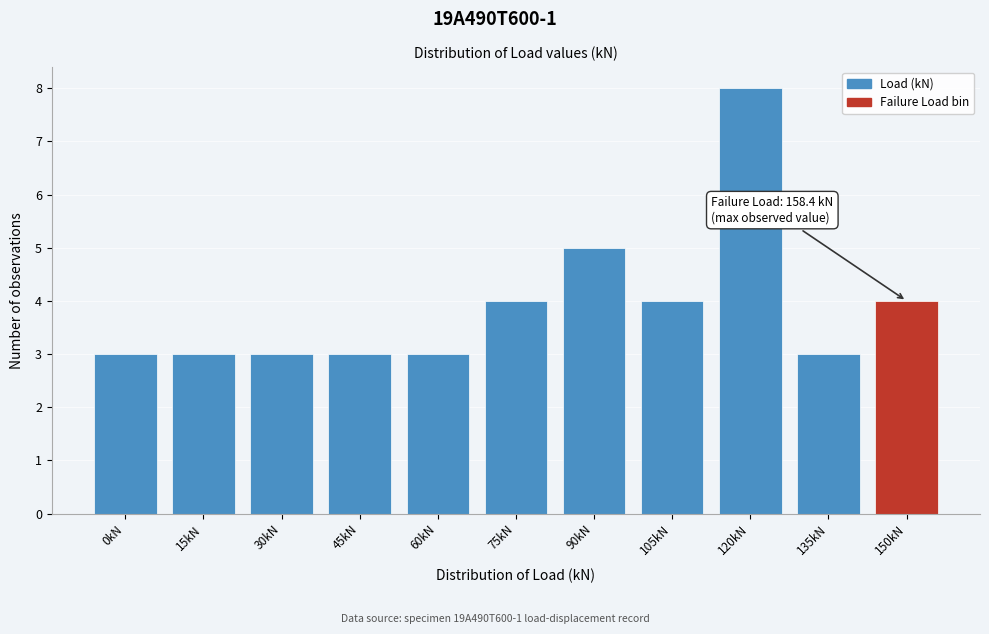

Reading left to right, extract all data points from this chart.

3	3	3	3	3	4	5	4	8	3	4